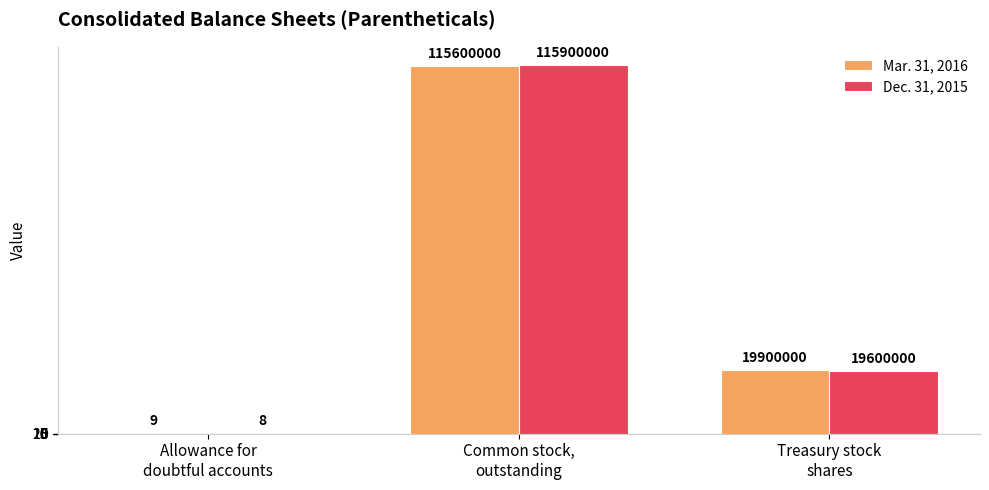

At which label does Mar. 31, 2016 reach its peak?

Common stock,
outstanding